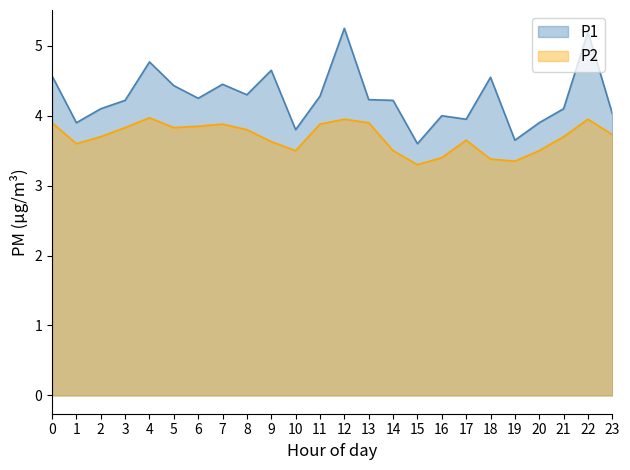

List the series in order of their overall mean, lowest first.

P2, P1